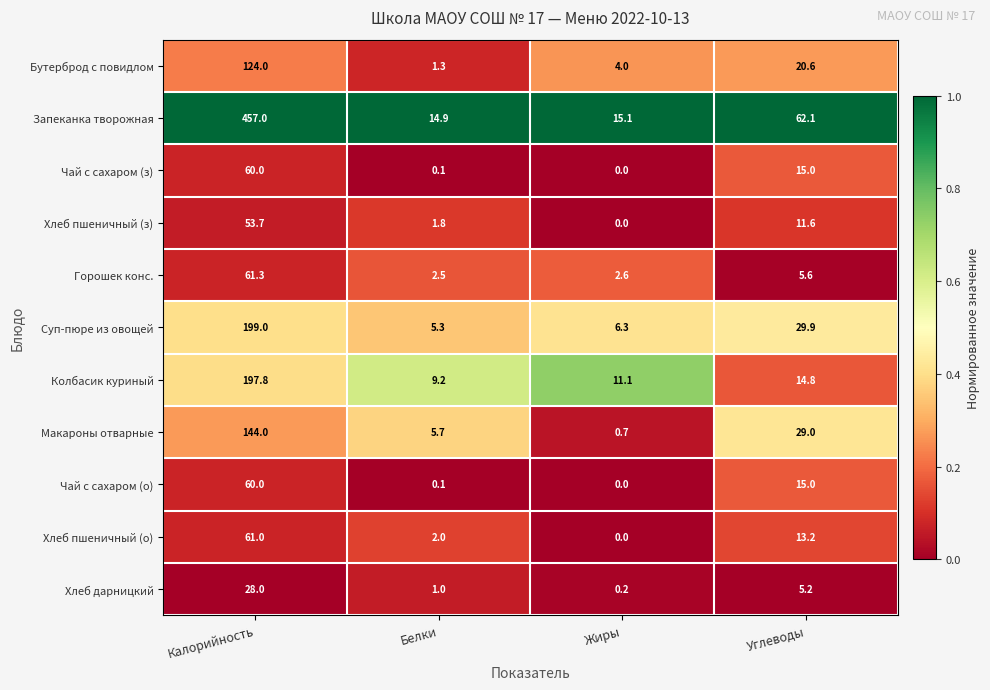

Which series has the largest total across all categories?

Запеканка творожная